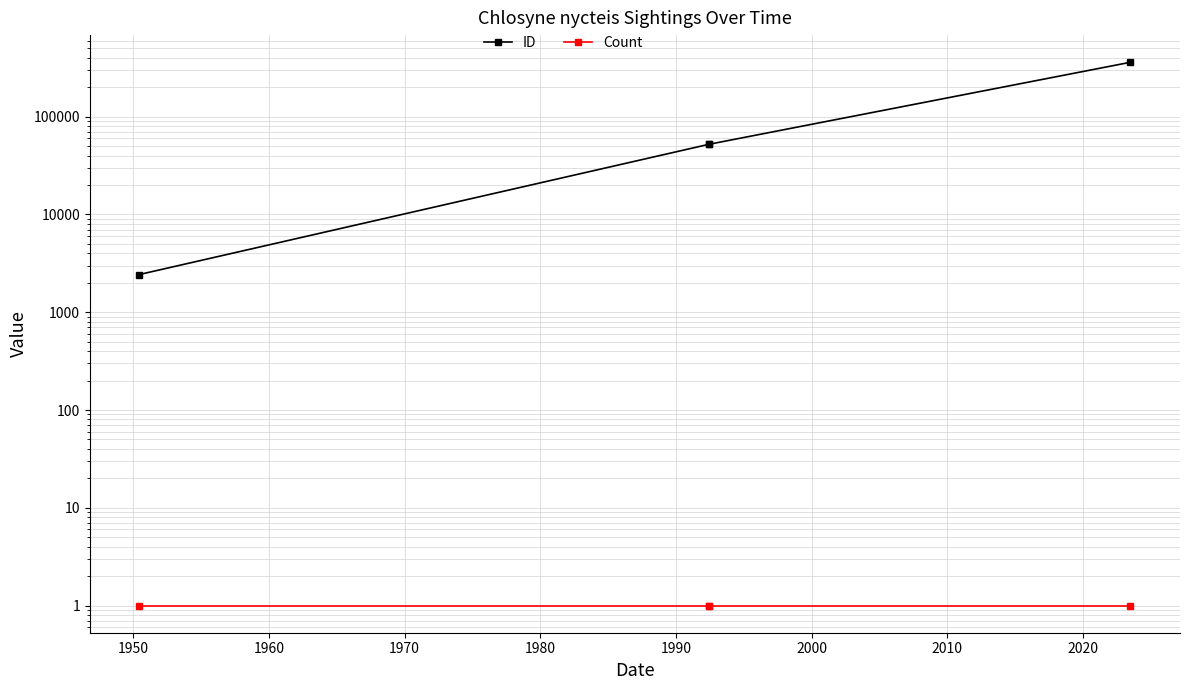

How many lines are shown in the chart?

2